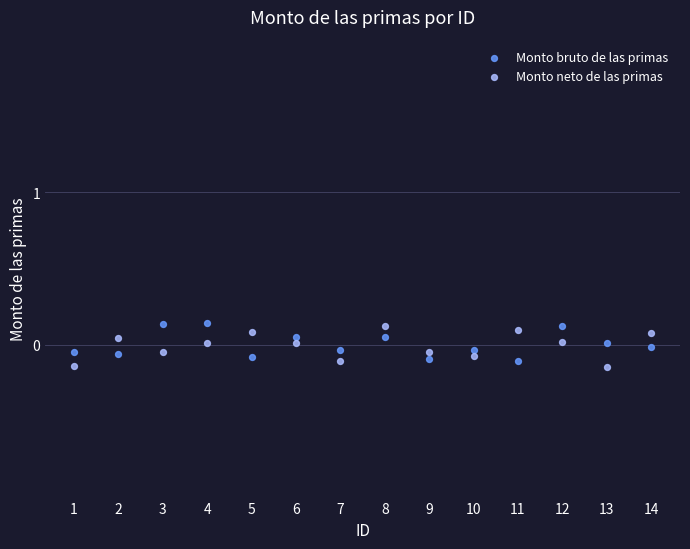

What are all the series names shown in the legend?

Monto bruto de las primas, Monto neto de las primas